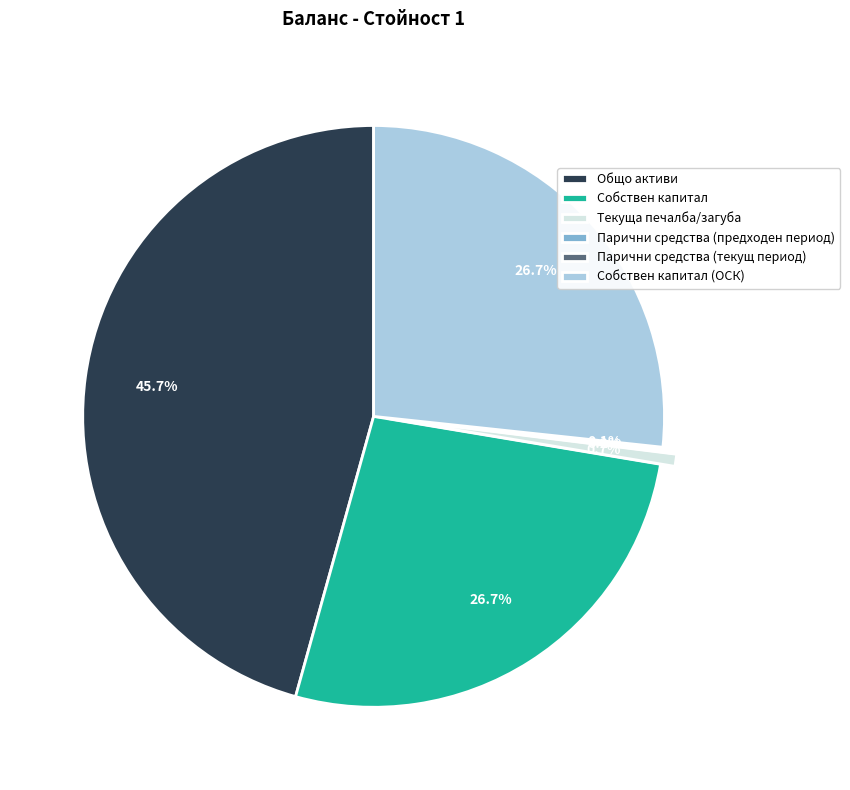

Between Собствен капитал and Текуща печалба/загуба, which is larger?

Собствен капитал